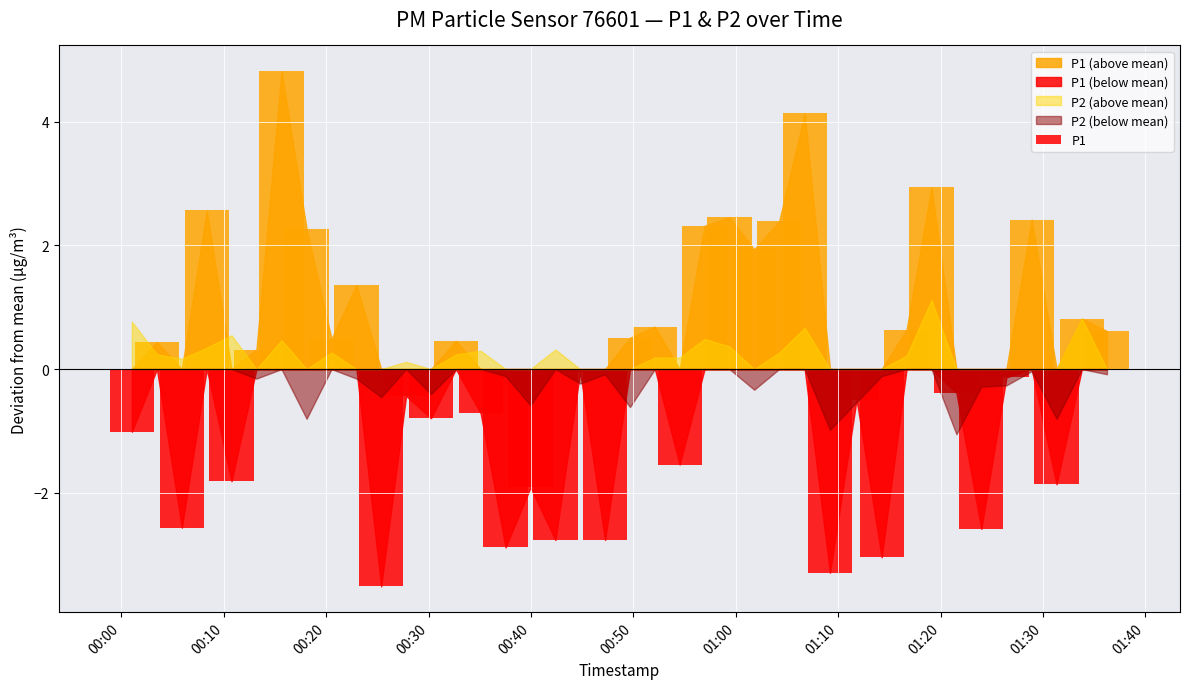

What is the sum of the P1 values at 2023-03-01T01:31:20 and 2023-03-01T00:08:20?

30.8